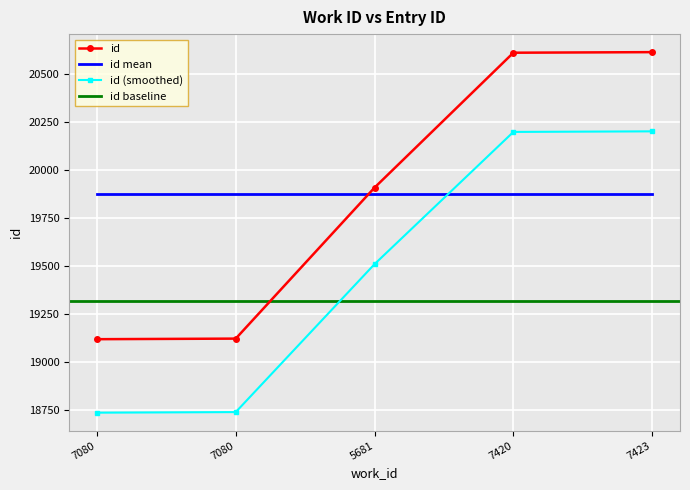

True or false: the data has more than 0 interior local peaks.

False